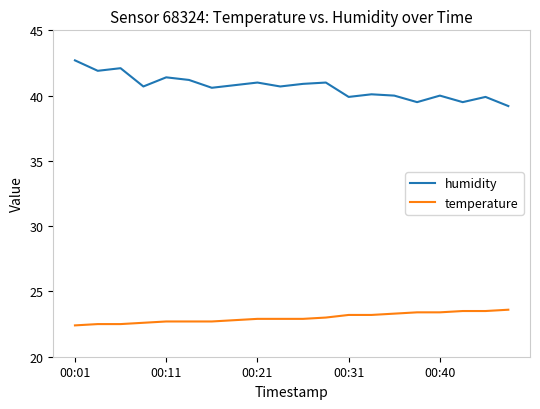

Which series has the largest total across all categories?

humidity